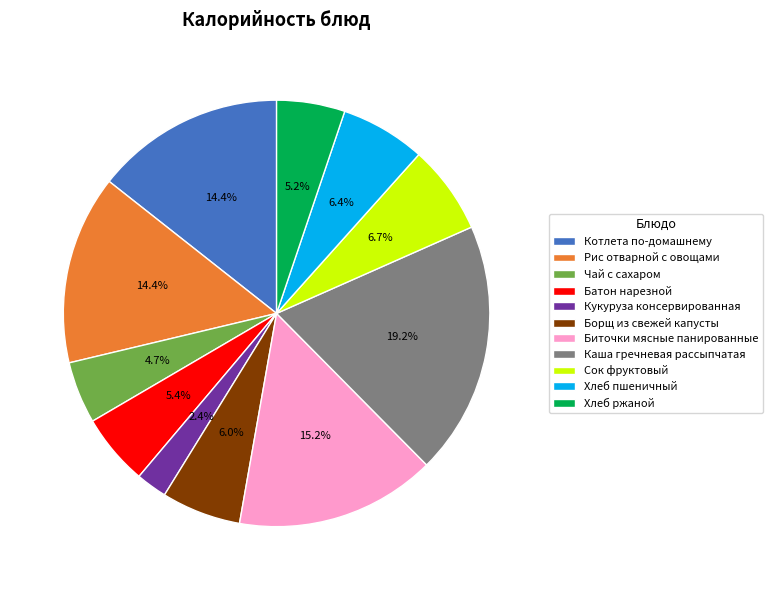

Which has a higher value, Каша гречневая рассыпчатая or Хлеб ржаной?

Каша гречневая рассыпчатая